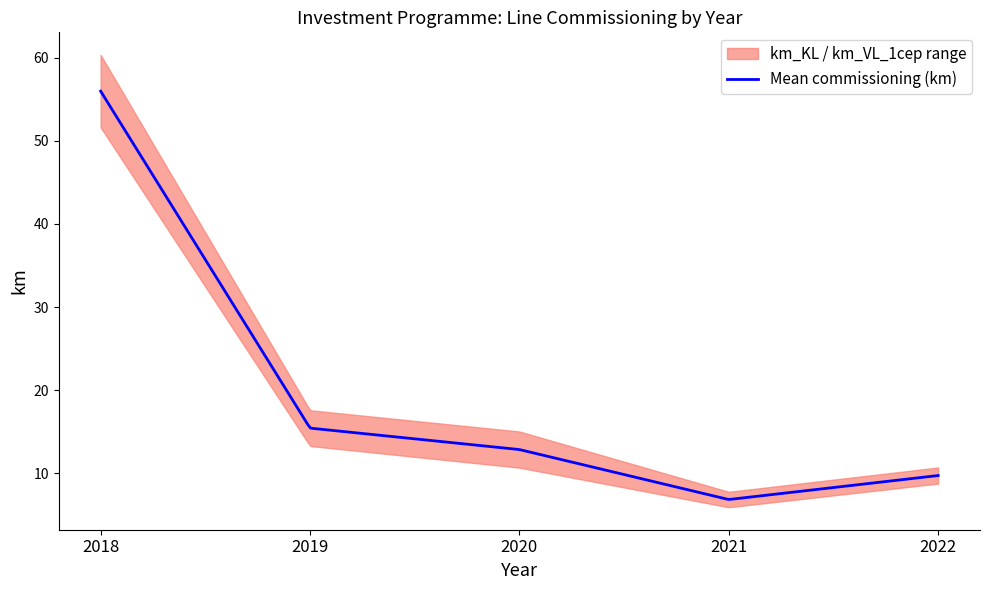

Reading right to left, transcribe all the data shown in this chart.

km_VL_1cep: 2022=10.7	2021=5.9	2020=15.1	2019=17.6	2018=60.3
km_KL: 2022=8.8	2021=7.8	2020=10.7	2019=13.3	2018=51.6